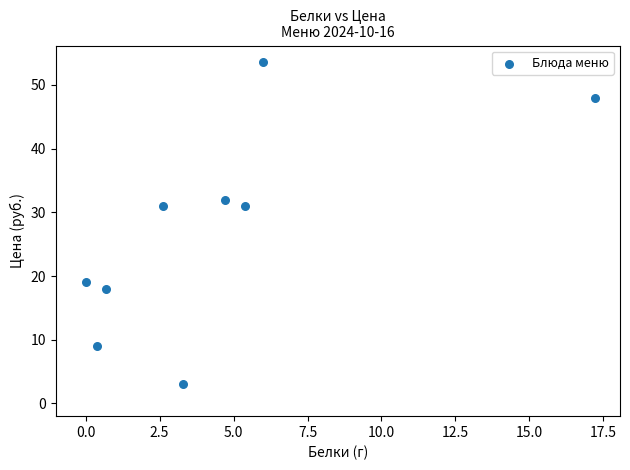

What is the average Y value?

27.2